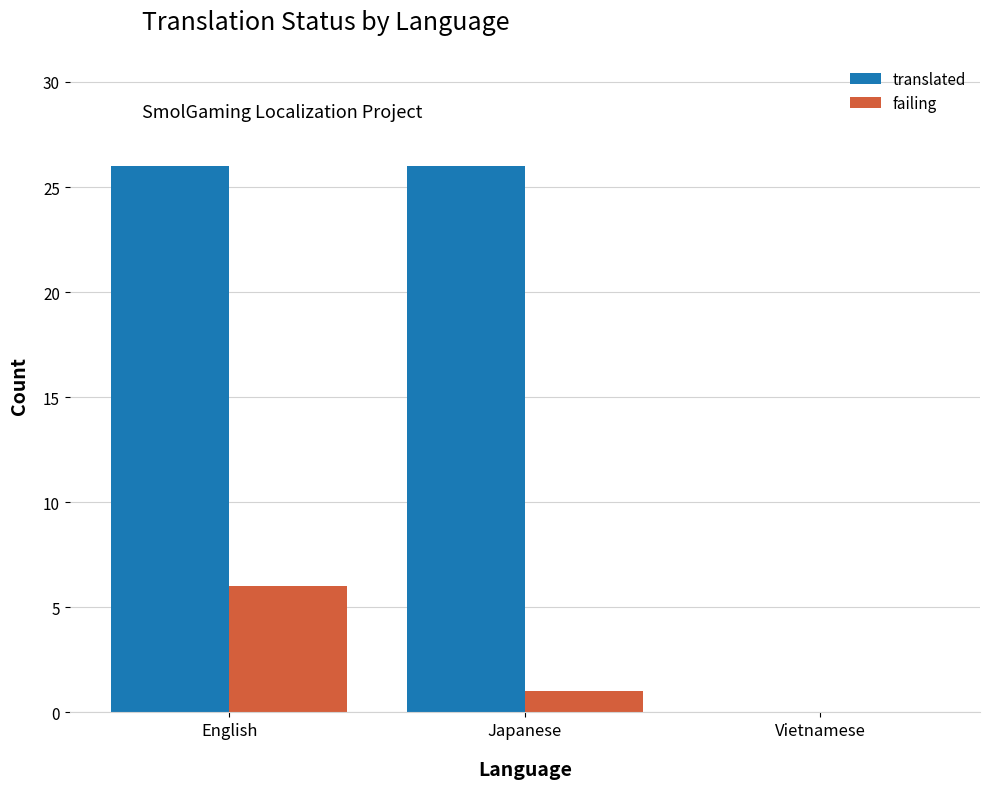

What is the sum of all translated values?

52